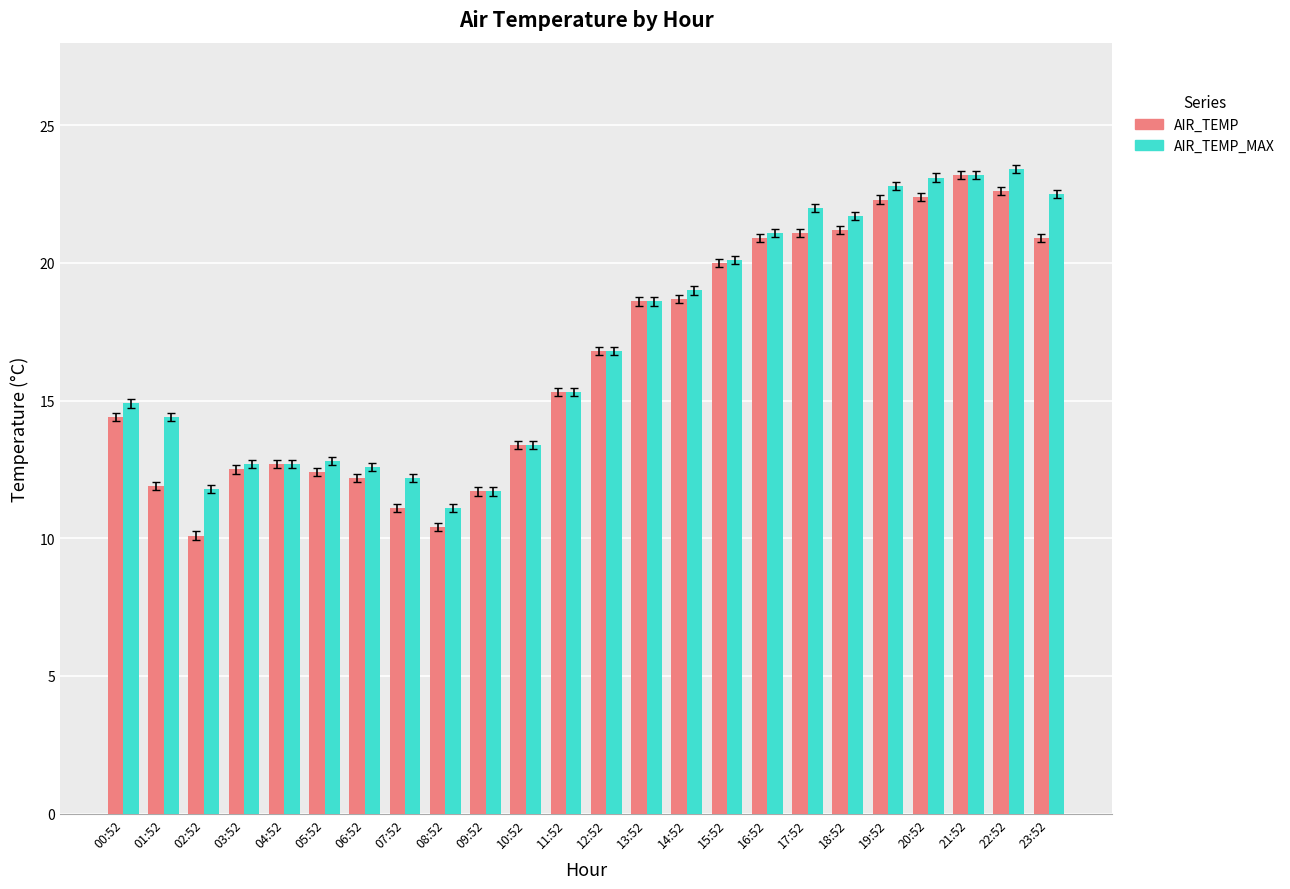

At how many categories does at least one series exceed 10?

24